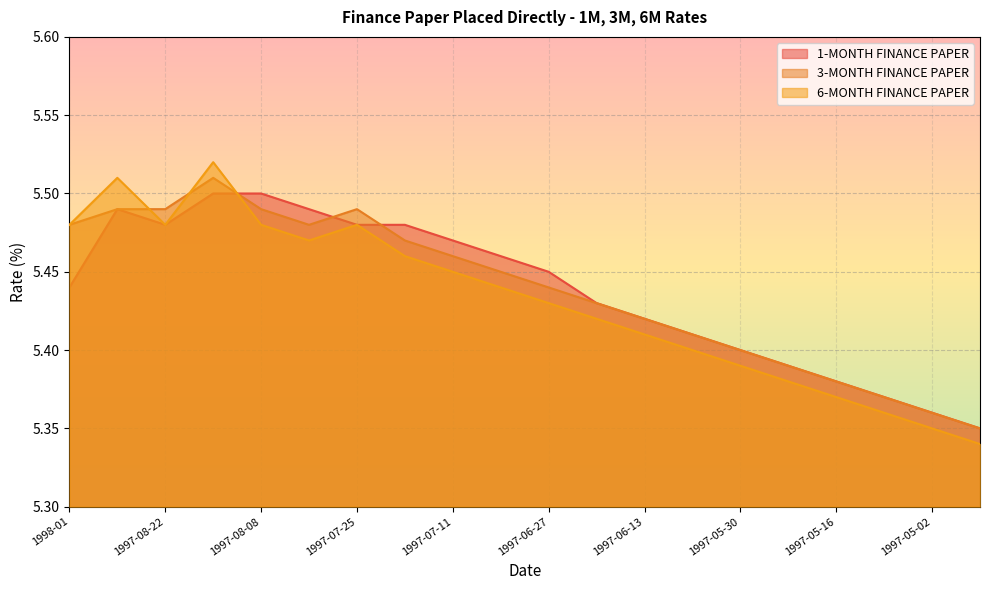

True or false: 6-MONTH FINANCE PAPER has more than 2 interior local peaks.

True